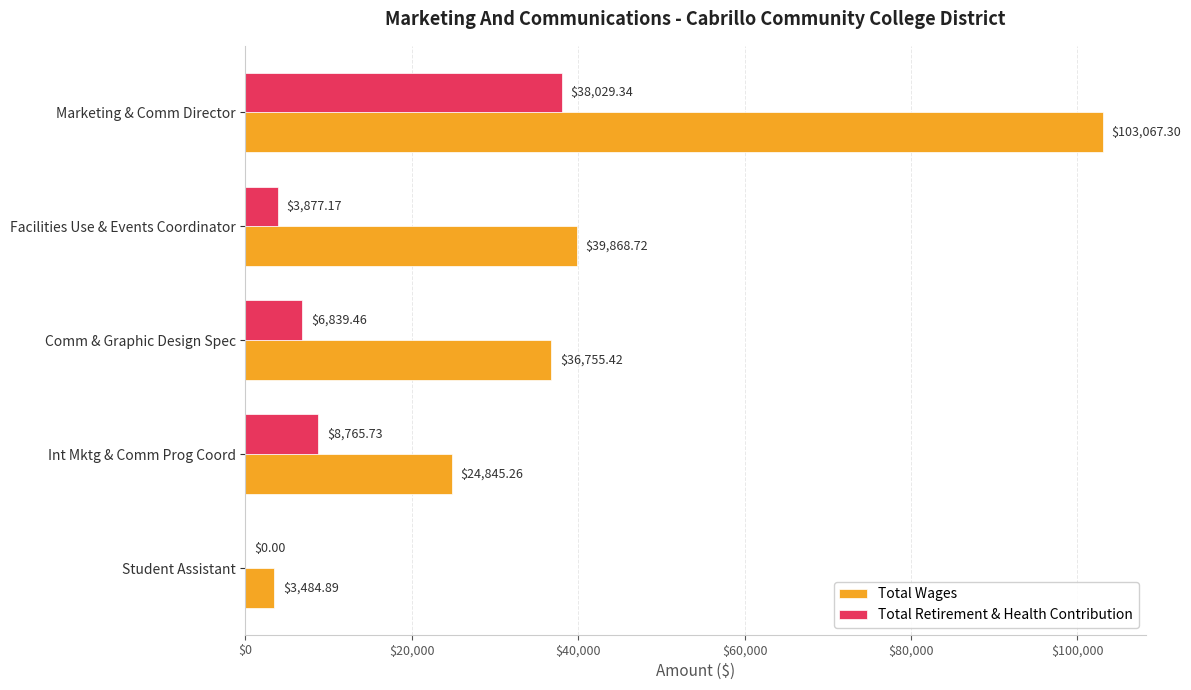

How many categories are shown in the chart?

5